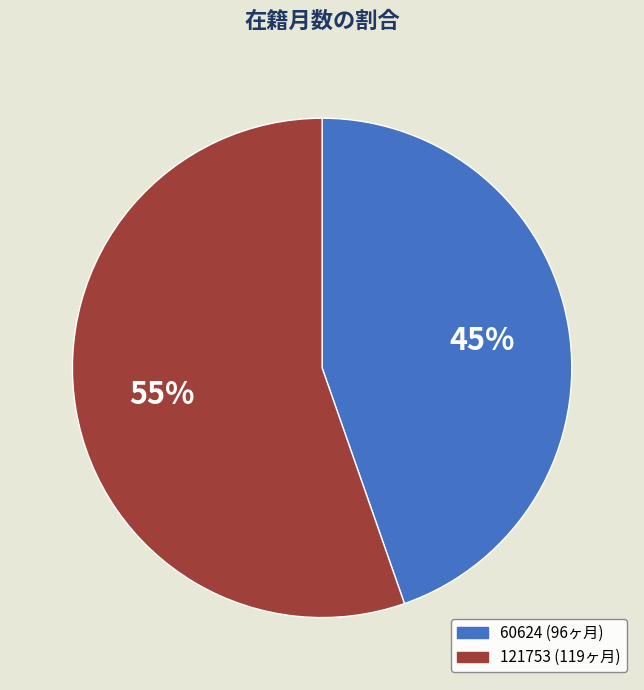

Does 60624 represent more than half of the total?

No